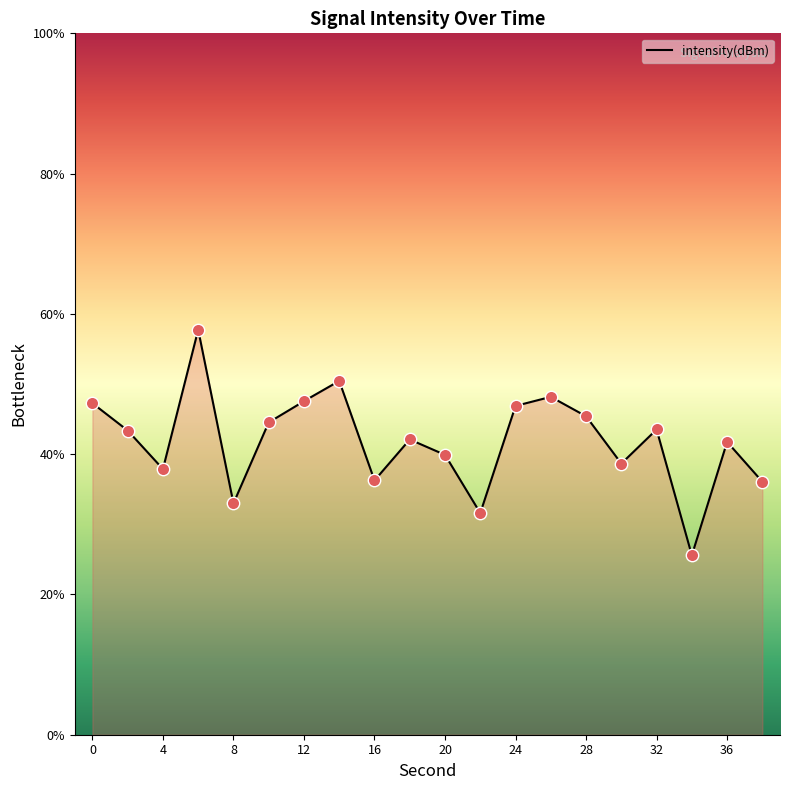

Between 34 and 24, which is larger?

24